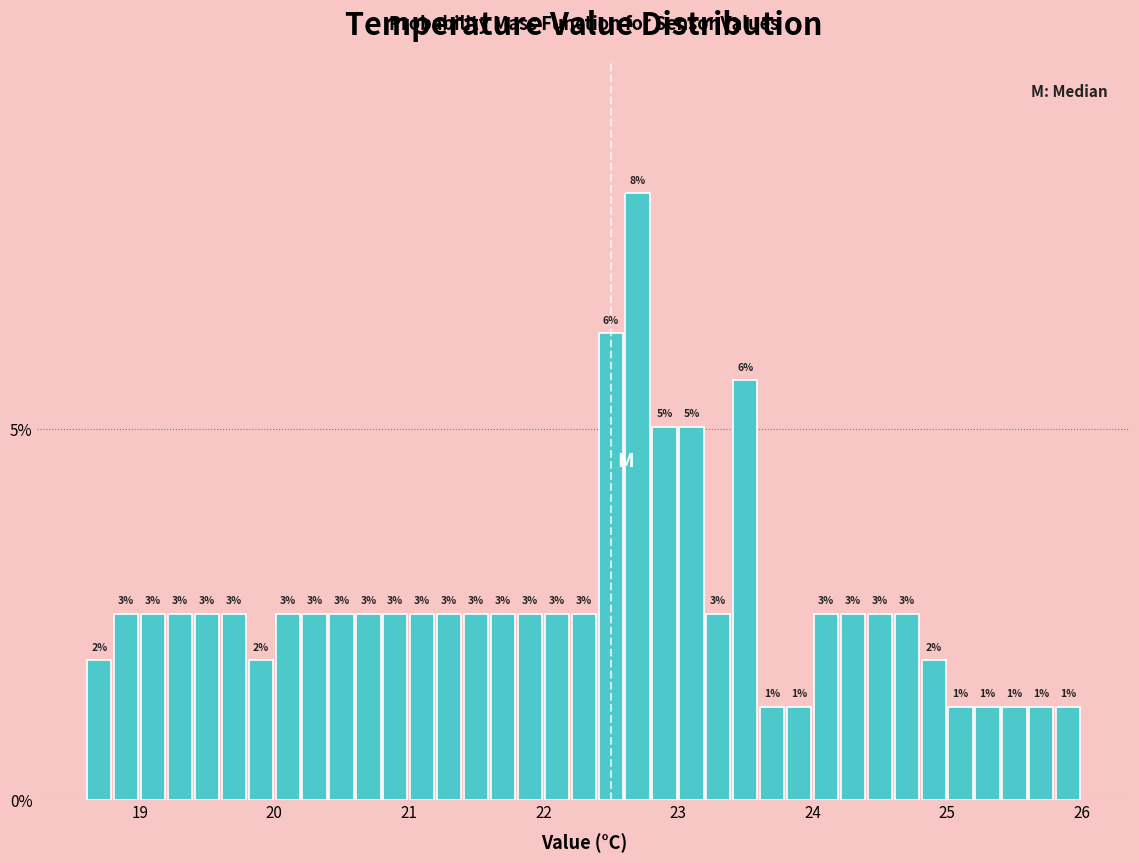

Around what value on the x-axis is the tallest bar? Give the approximate position of its centre, as read against the axis.

22.7